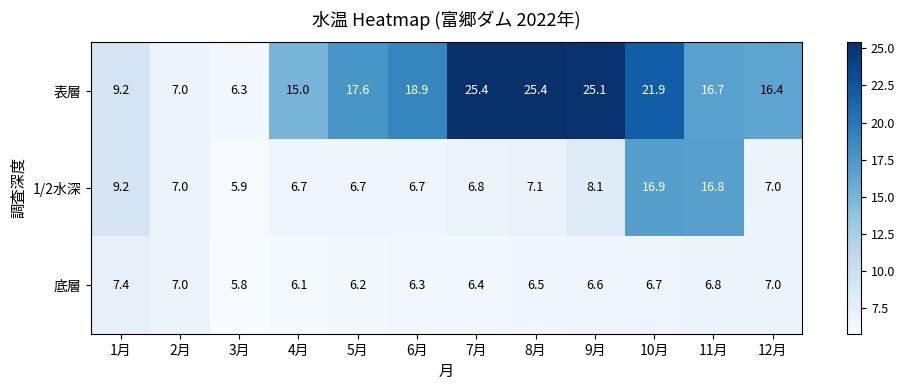

List the series in order of their overall mean, highest first.

表層, 1/2水深, 底層